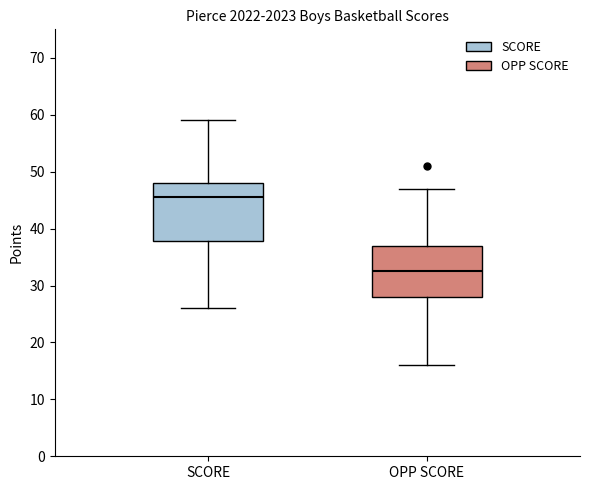

Reading left to right, transcribe this box plot: for each box, give where its median line is, the range the box spans, and where its two whiskers end, as read against the y-axis. The values are not printed on the chart, so give them approximately, as read against the axis.

SCORE: median 46, box 38 to 48, whiskers 26 to 59
OPP SCORE: median 33, box 28 to 37, whiskers 16 to 47